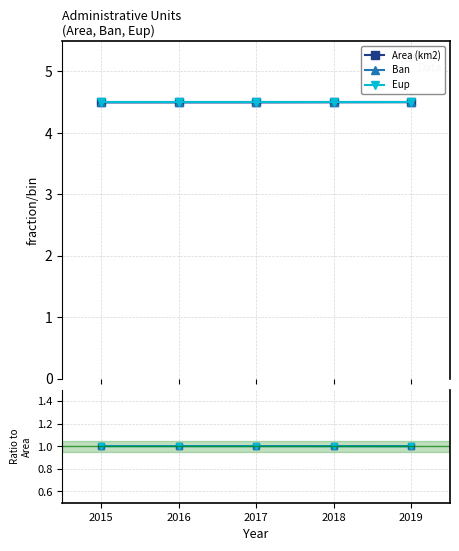

Which label corresponds to the largest value in the chart?

2015